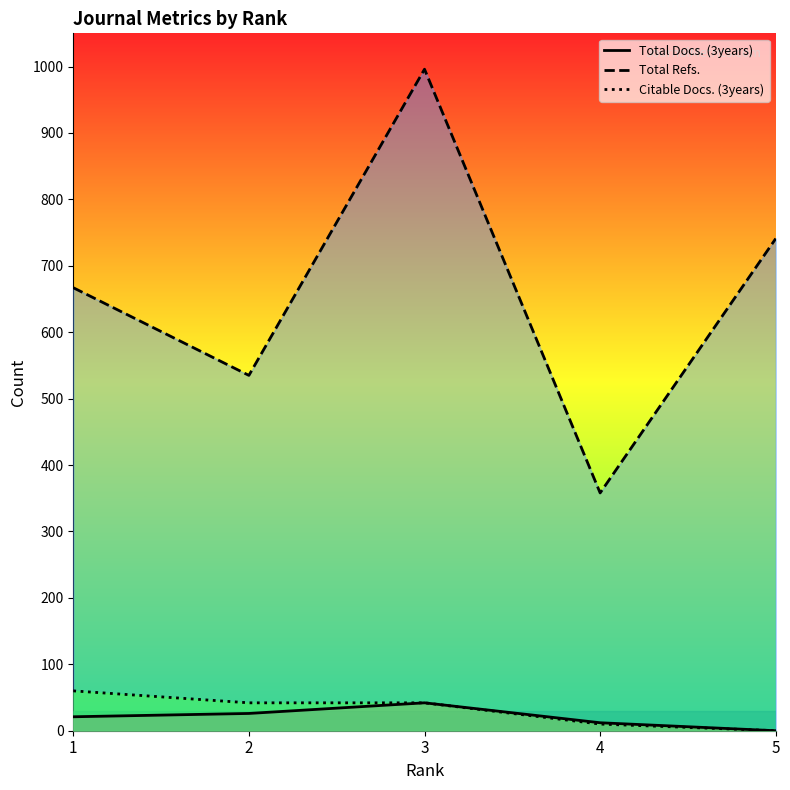

How many distinct data groups are displayed?

3